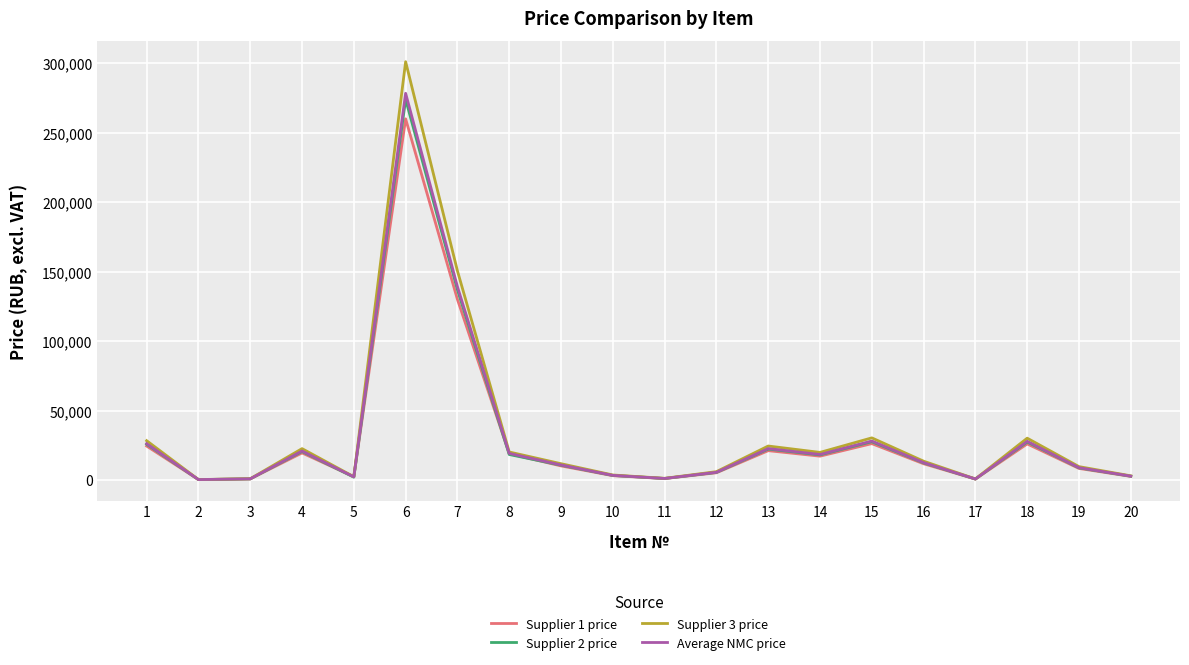

At which category is the sum across all series the highest?

6